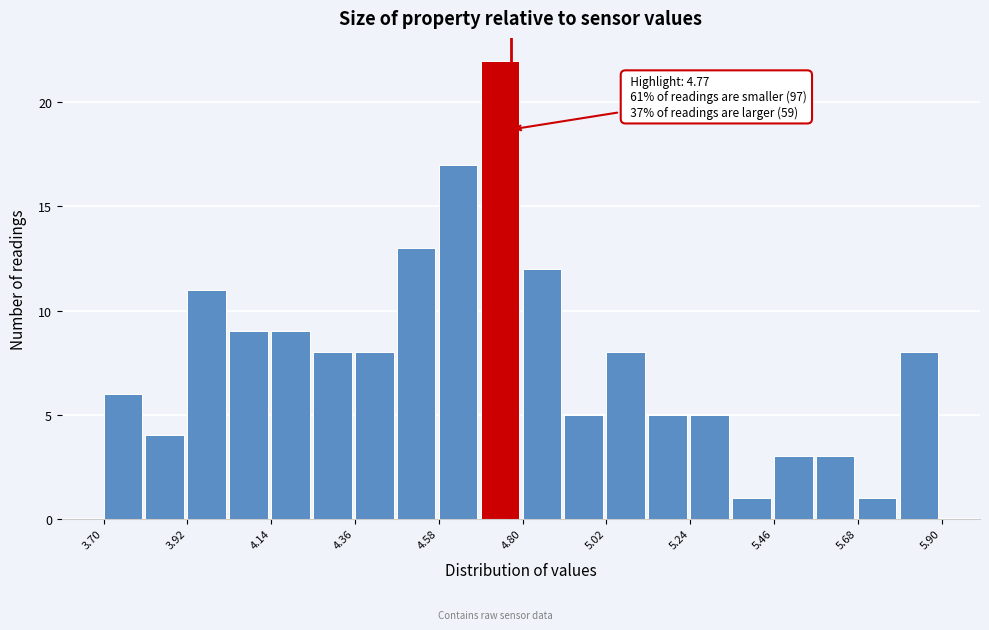

Read against the x-axis, roughly where is the centre of the tallest bar?

4.75